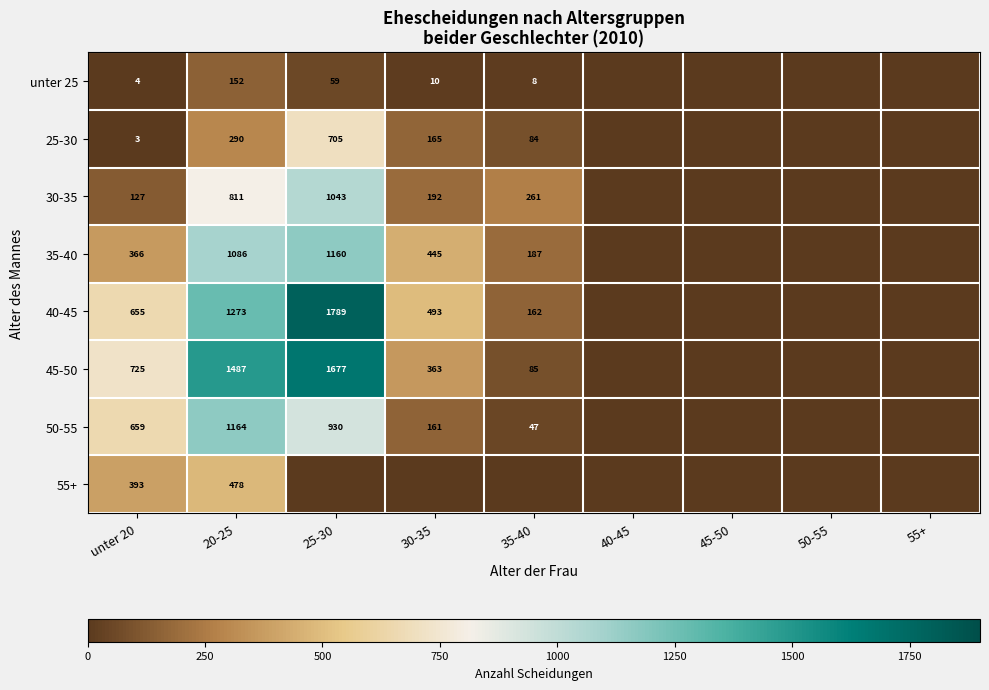

True or false: 25-30 has a value of 459 at 25-30.

False